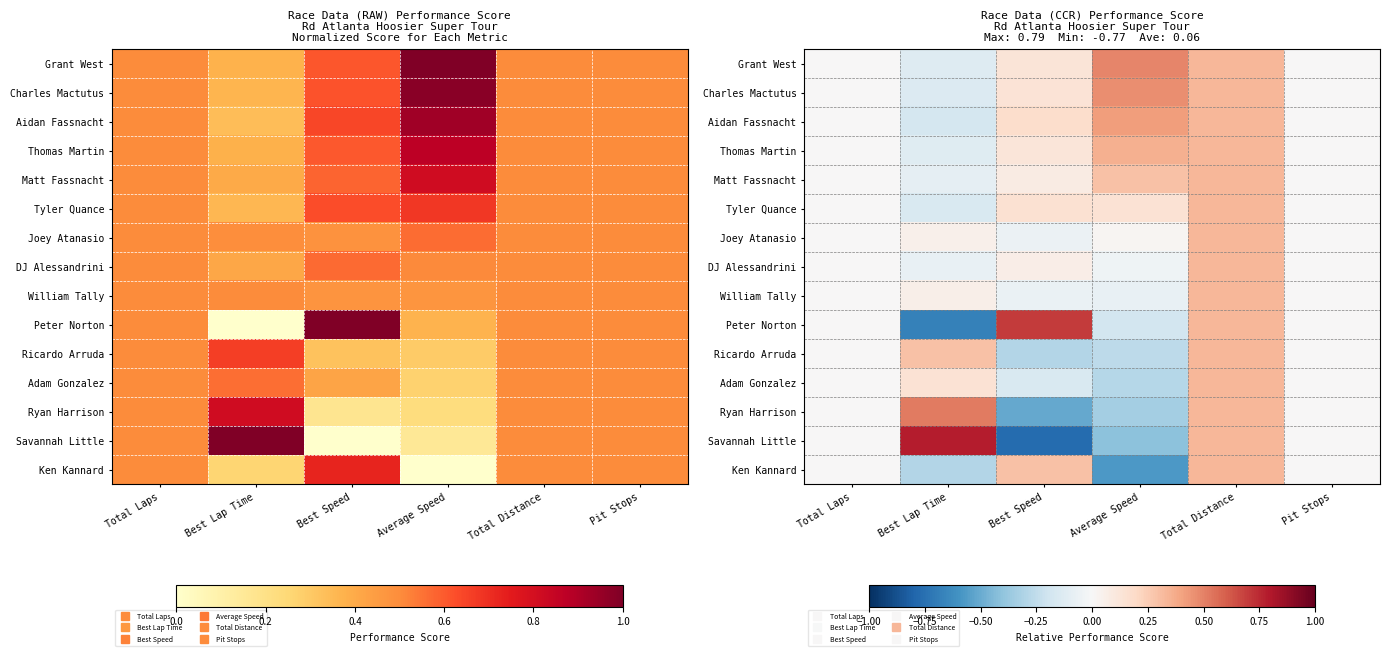

How many values in the DJ Alessandrini series are below 0?

2